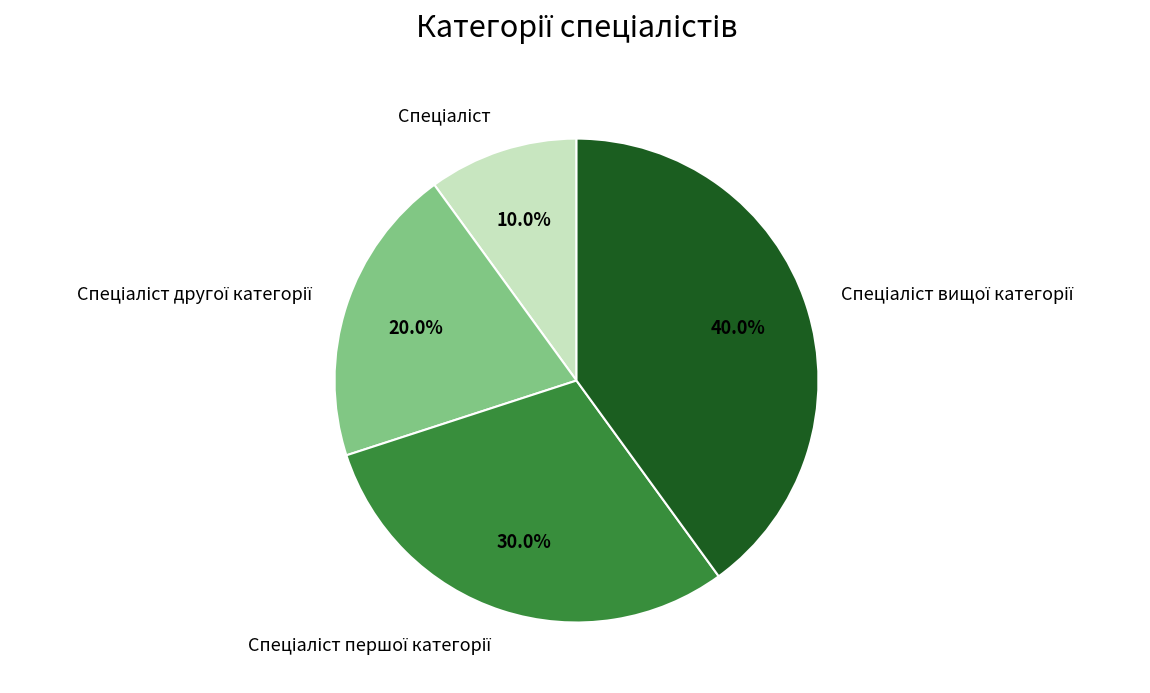

To the nearest percent, what is the difference between the largest and smallest slice percentages?

30%